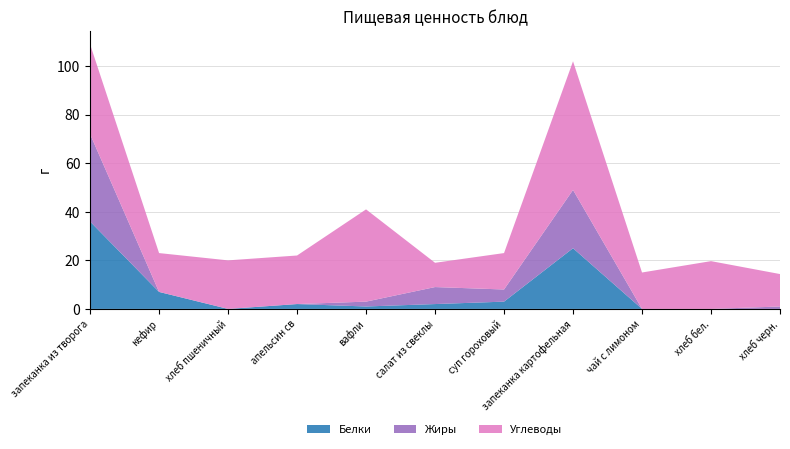

Reading left to right, extract all data points from this chart.

Белки: 36.0	7.0	0.0	2.0	1.0	2.0	3.0	25.0	0.0	0.0	0.0
Жиры: 36.0	0.0	0.0	0.0	2.0	7.0	5.0	24.0	0.0	0.0	1.0
Углеводы: 37.0	16.0	20.0	20.0	38.0	10.0	15.0	53.0	15.0	19.7	13.4